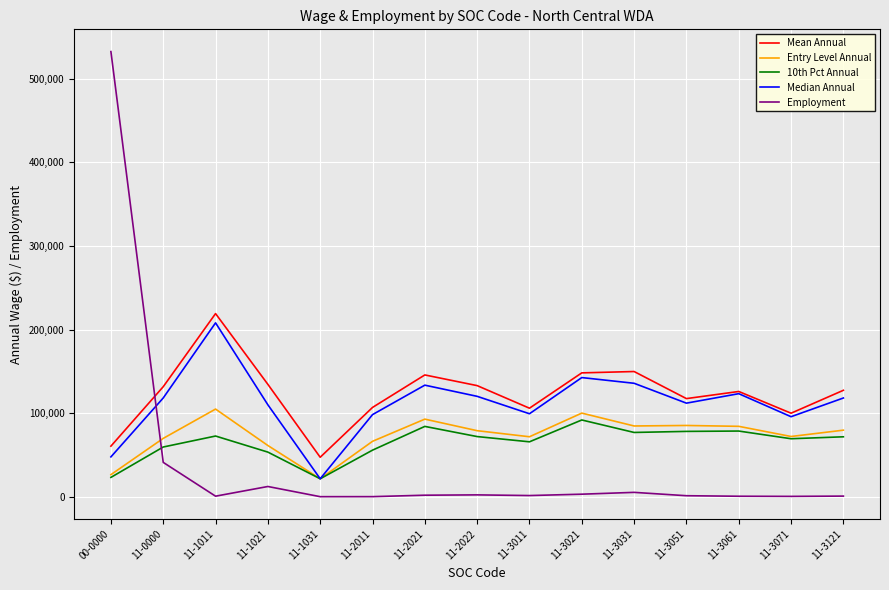

At which label is Employment closest to 266295?

11-0000